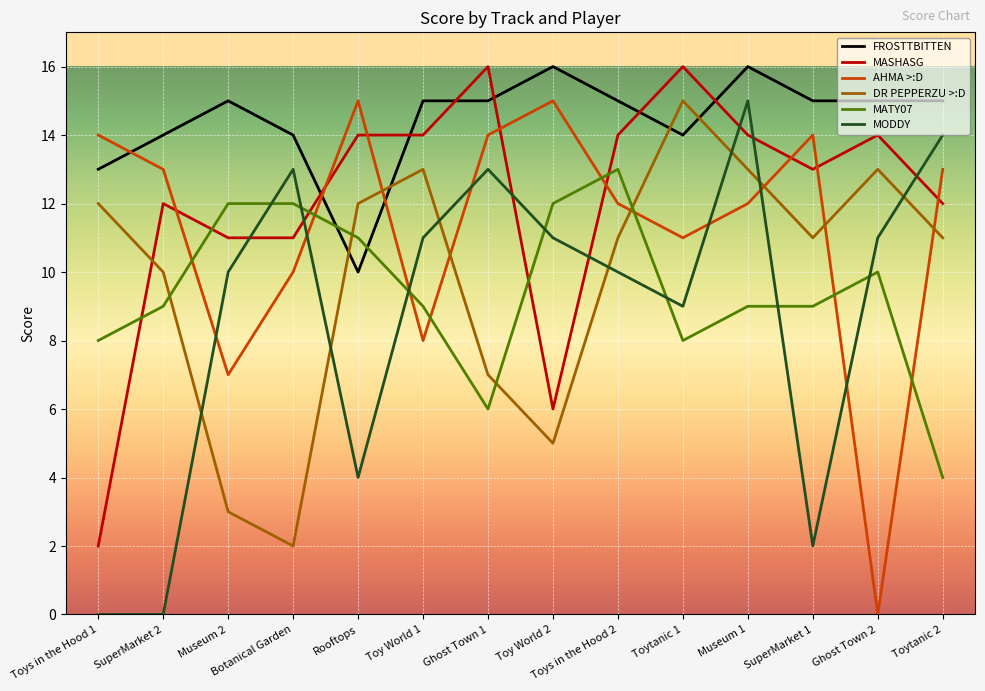

At which label does AHMA >:D reach its minimum?

Ghost Town 2